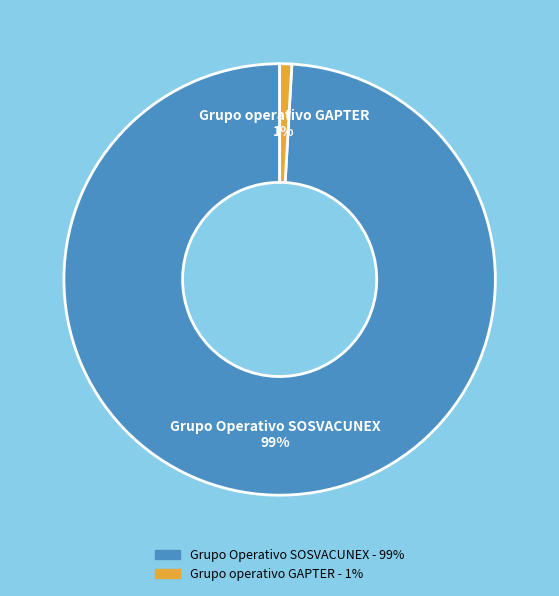

To the nearest percent, what is the average slice percentage?

50%